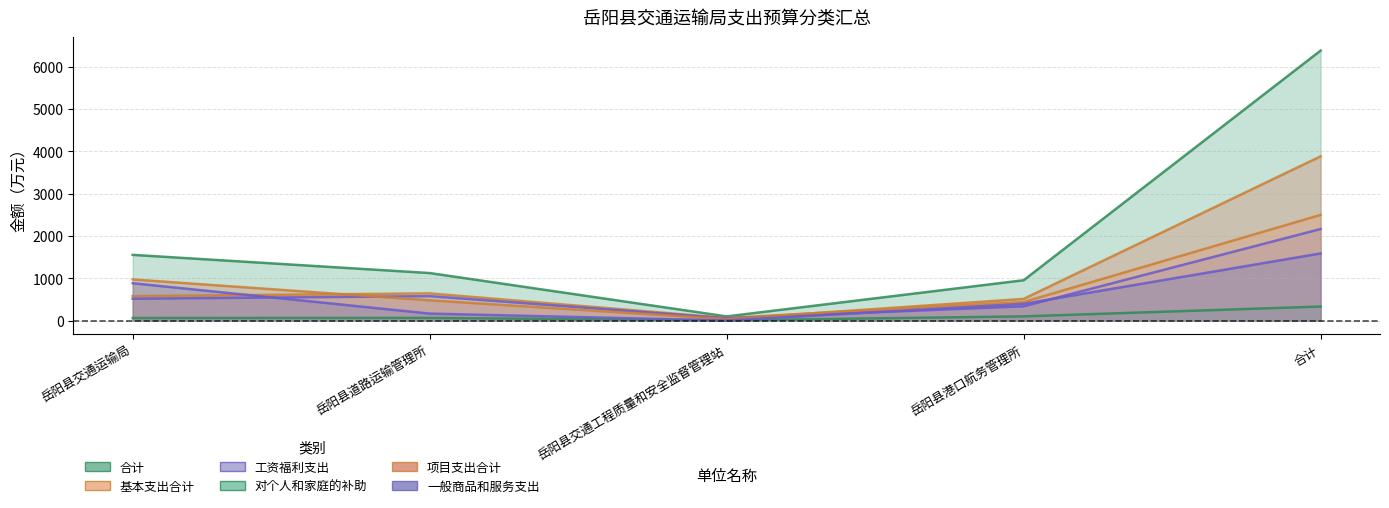

At which label does 工资福利支出 first exceed 517?

岳阳县交通运输局